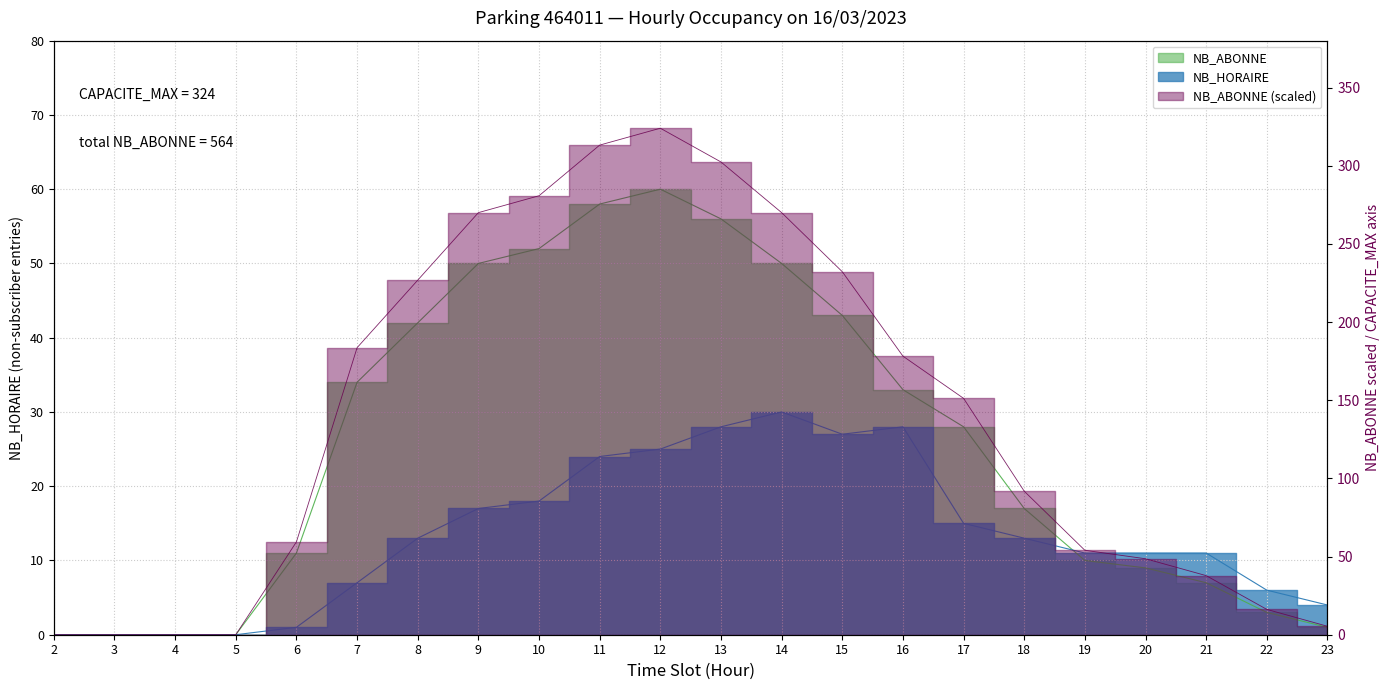

Between 2 and 22, which is larger?

22